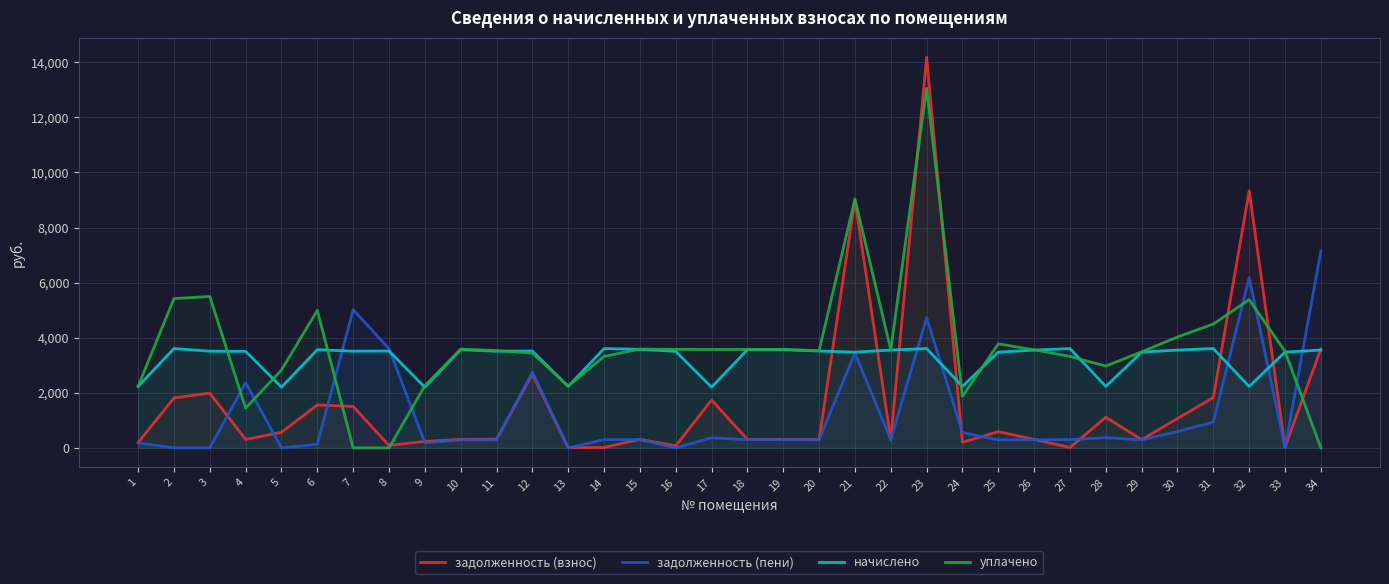

How many interior local peaks does the задолженность (взнос) series have?

11